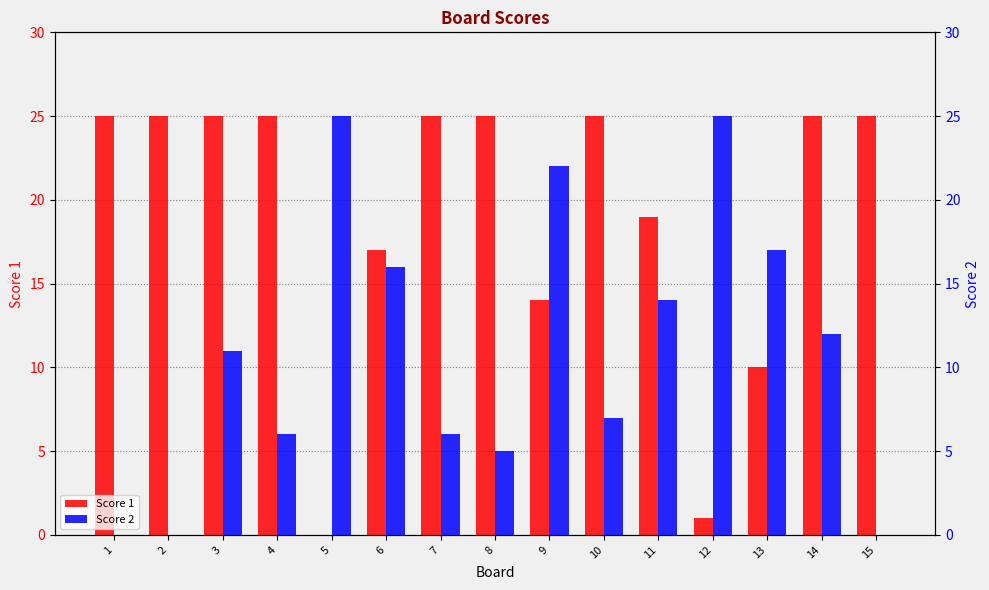

List the series in order of their overall mean, lowest first.

Score 2, Score 1